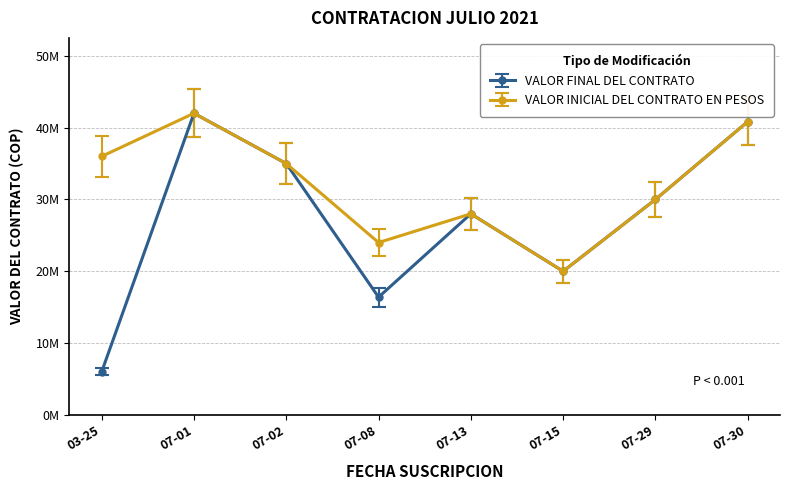

Reading left to right, what are all the values shown in this chart?

VALOR FINAL DEL CONTRATO: 6000000	42000000	35000000	16400000	28000000	20000000	30000000	40833333
VALOR INICIAL DEL CONTRATO EN PESOS: 36000000	42000000	35000000	24000000	28000000	20000000	30000000	40833333